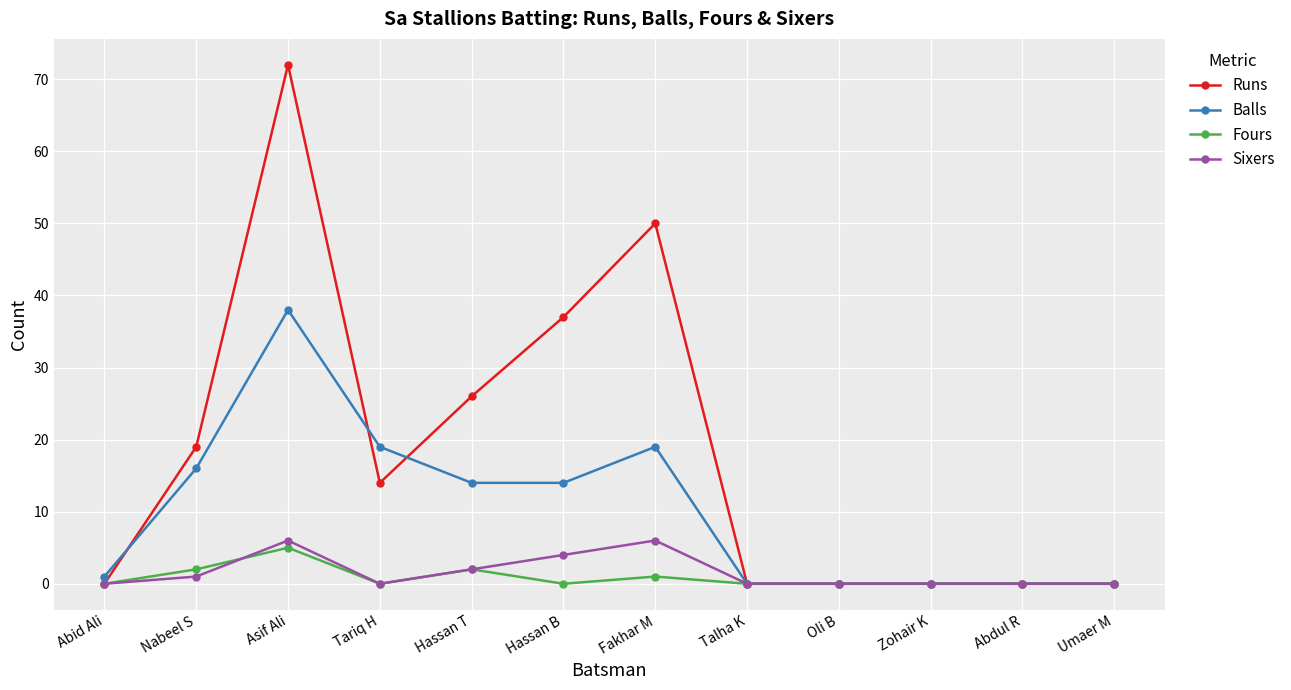

What are all the series names shown in the legend?

Runs, Balls, Fours, Sixers